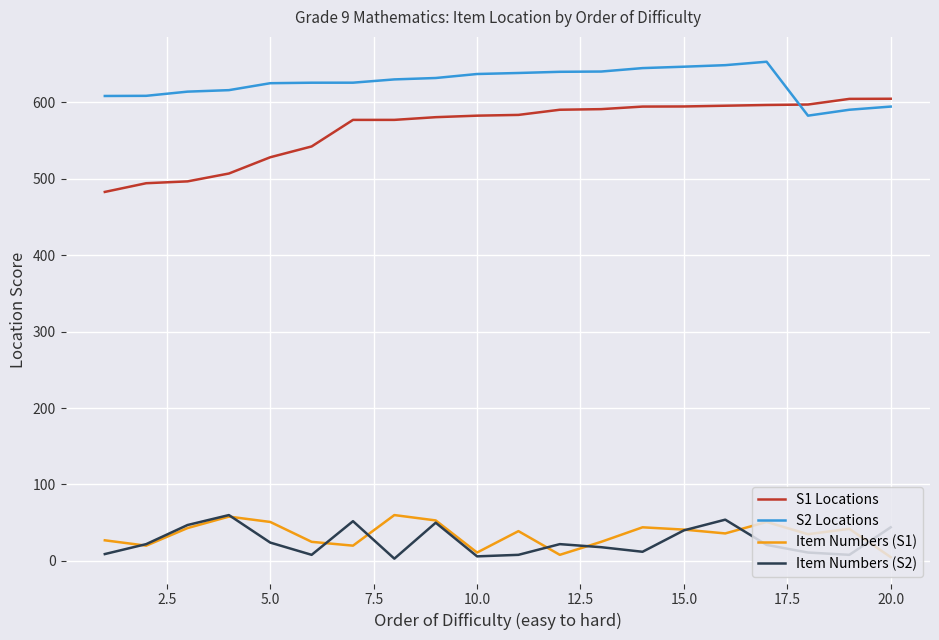

What is the maximum value for Item Numbers (S2)?

60.0